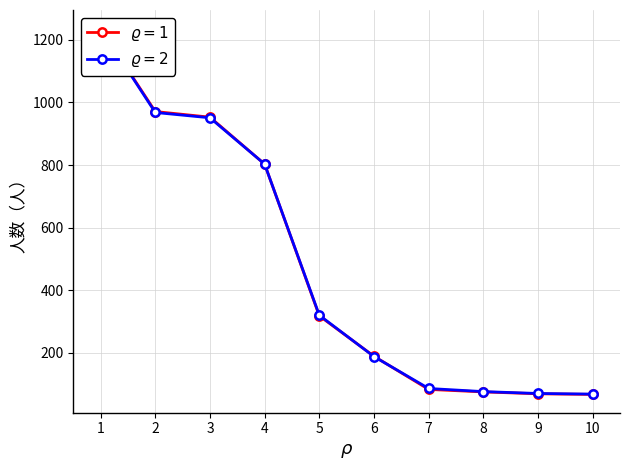

Is it true that 当月分 equals 1631 at 1?

False